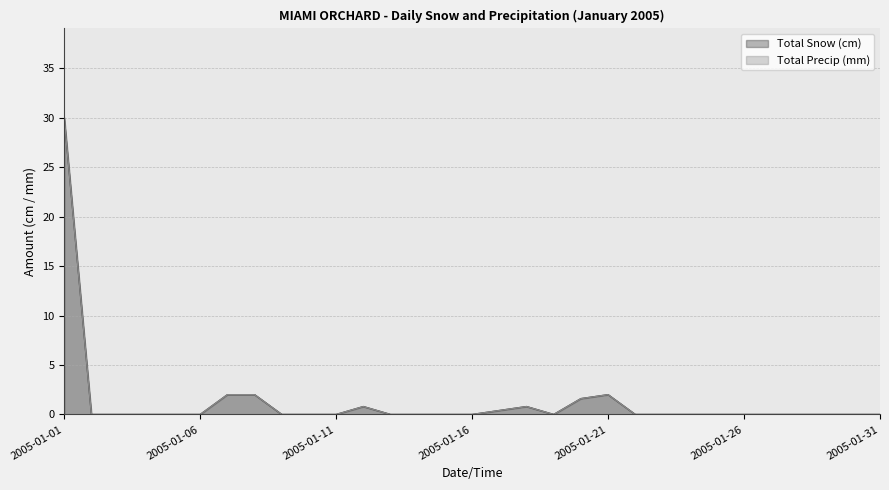

What is the average value of the Total Snow (cm) series?

1.3